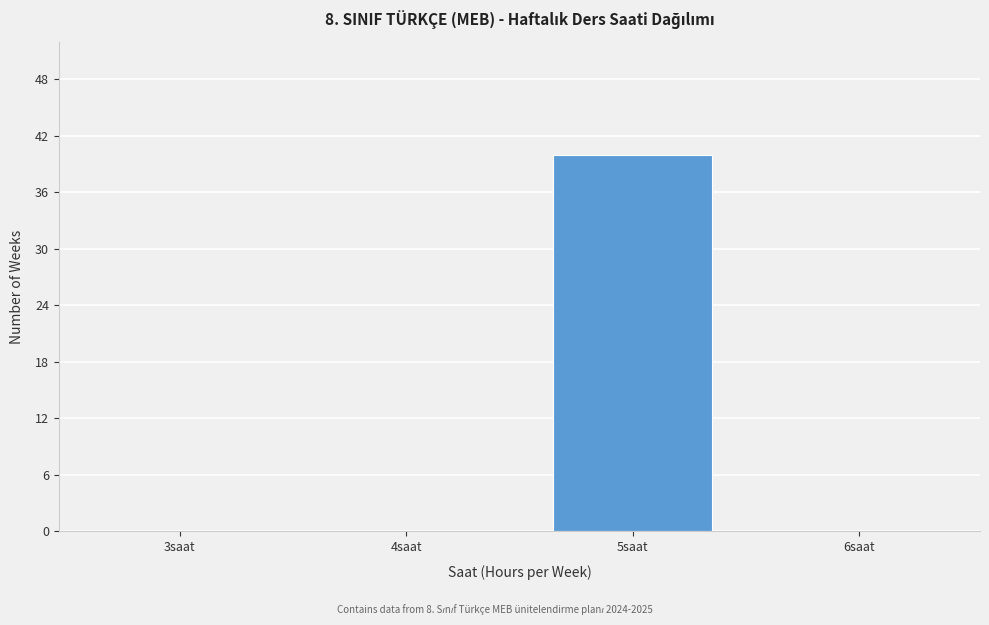

Reading left to right, extract all data points from this chart.

3saat=0	4saat=0	5saat=40	6saat=0